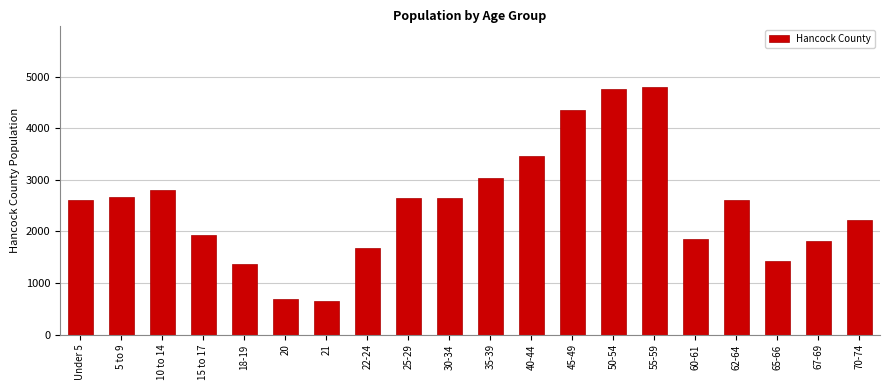

The value at 65-66 is 1427. True or false?

True